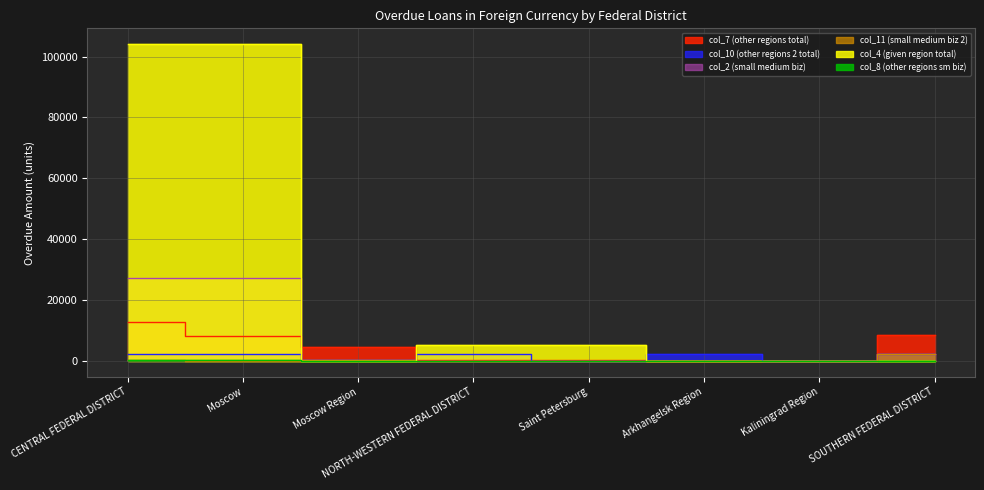

The value of col_10 (other regions 2 total) at Moscow is 2134. True or false?

True